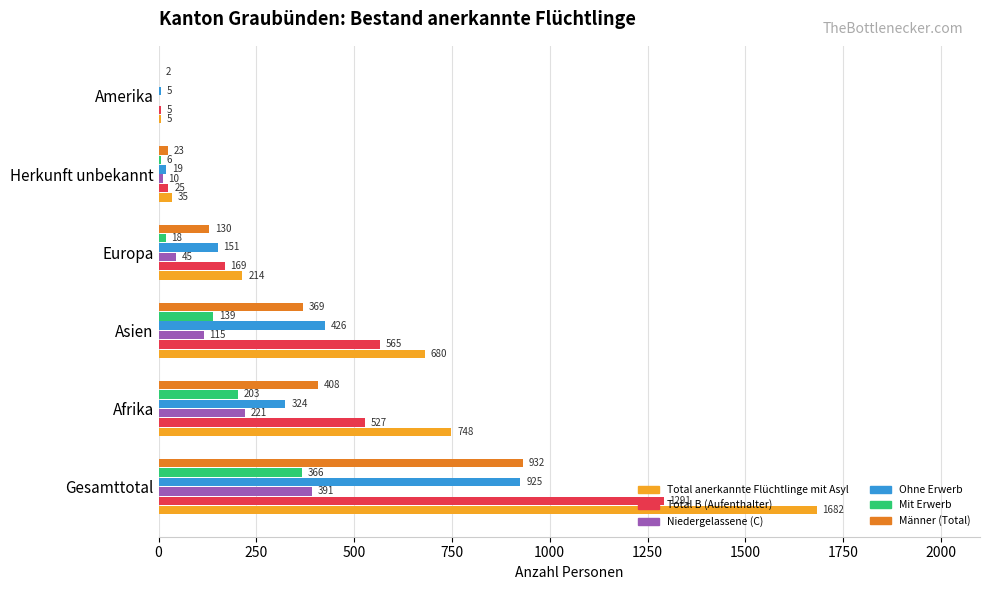

What is the sum of all Mit Erwerb values?

732